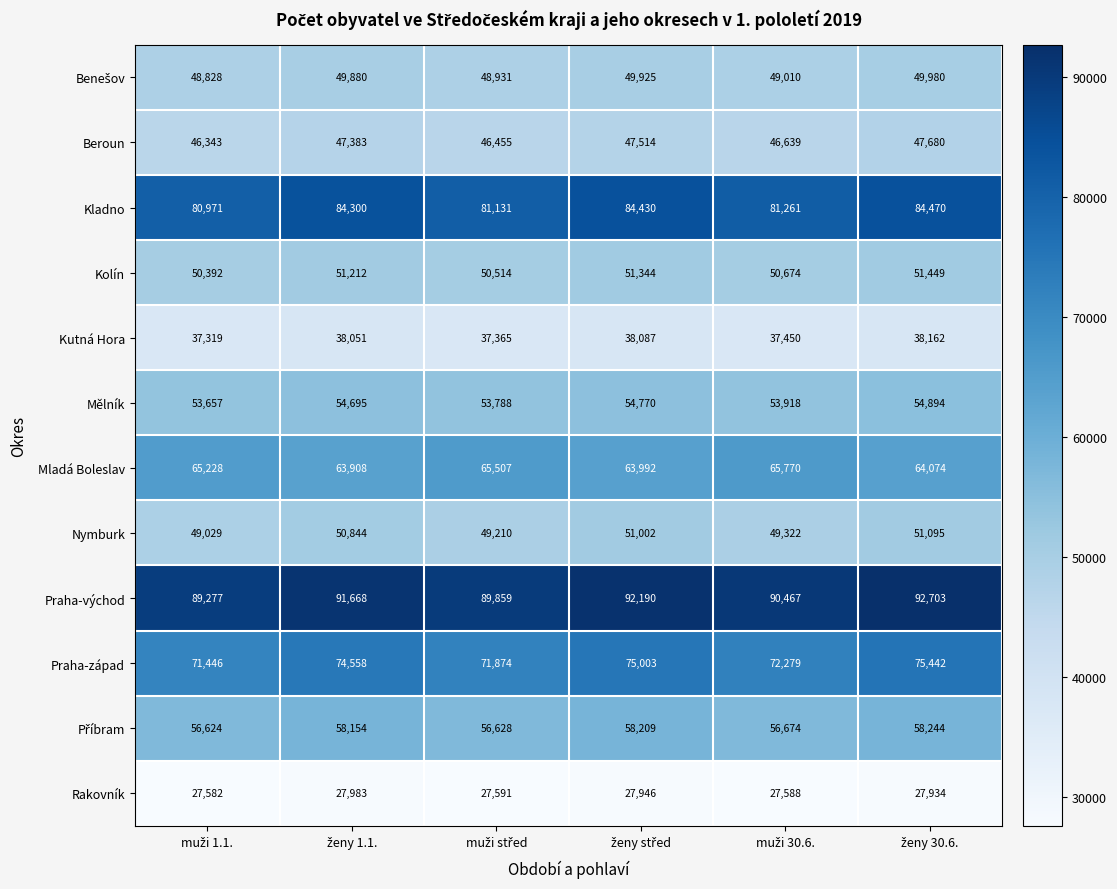

At how many categories does at least one series exceed 82554?

6